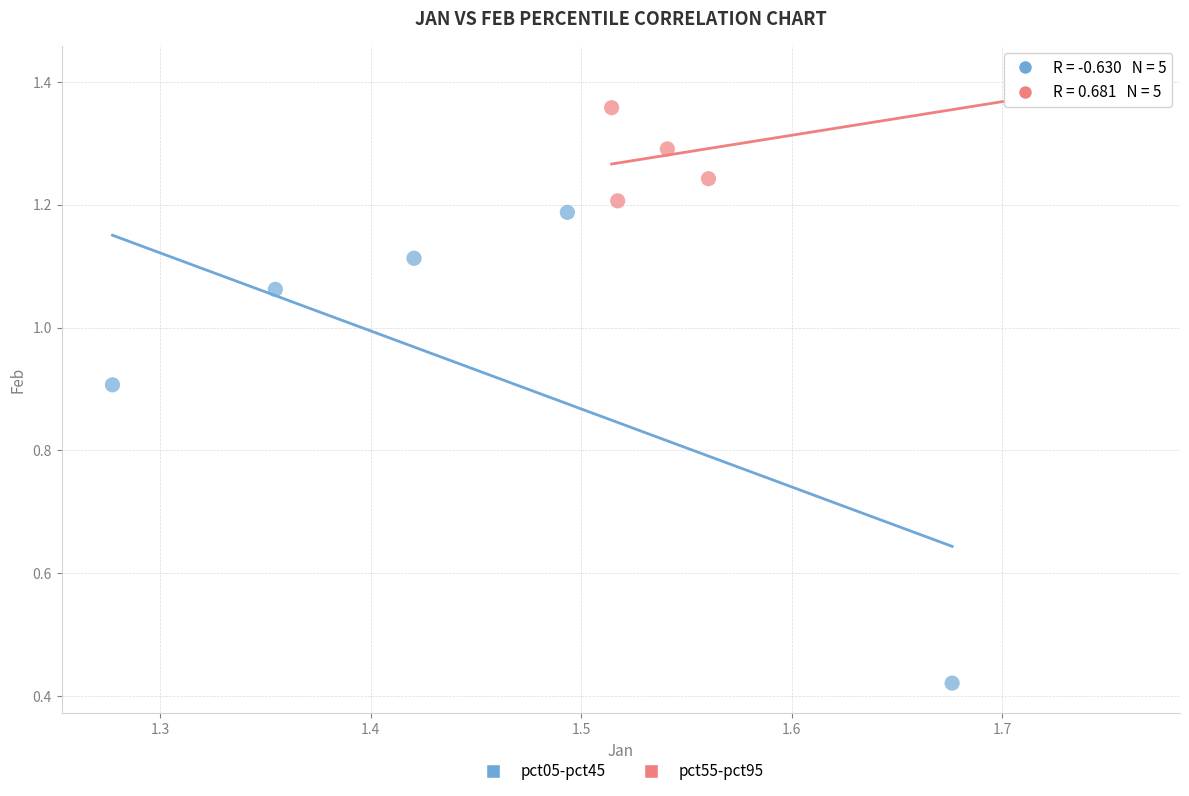

Which series contains the highest Y value?

pct55-pct95